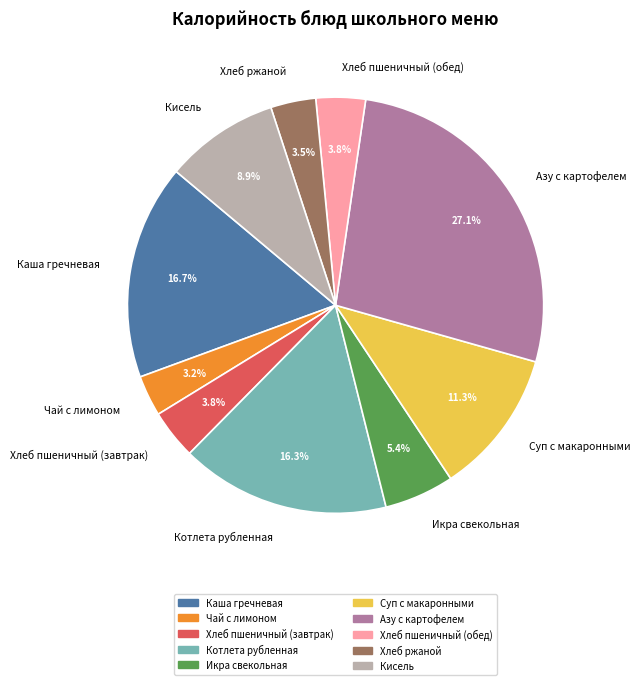

Is Хлеб пшеничный (завтрак) the majority of the pie?

No